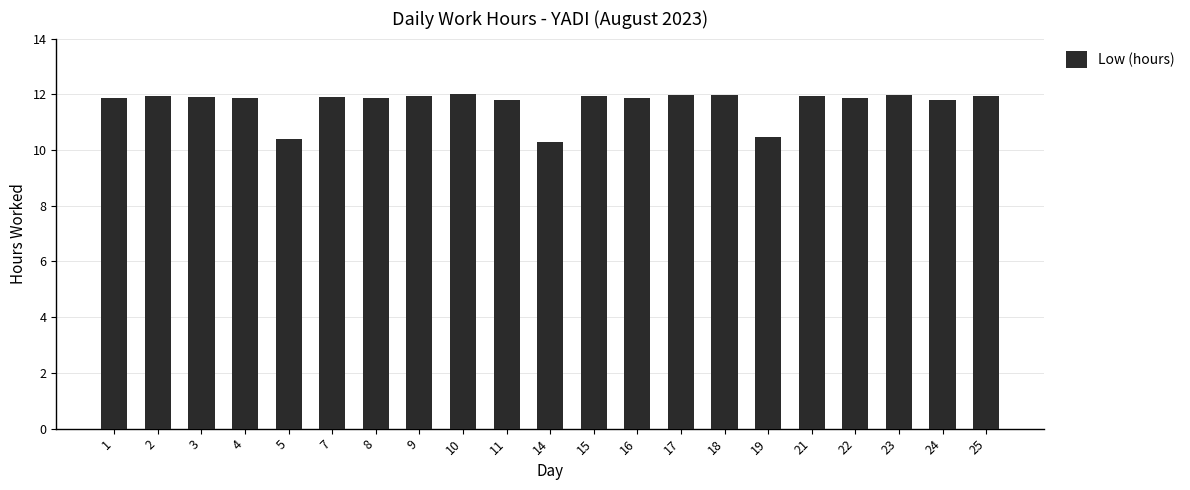

At which label does the data first exceed 11?

1